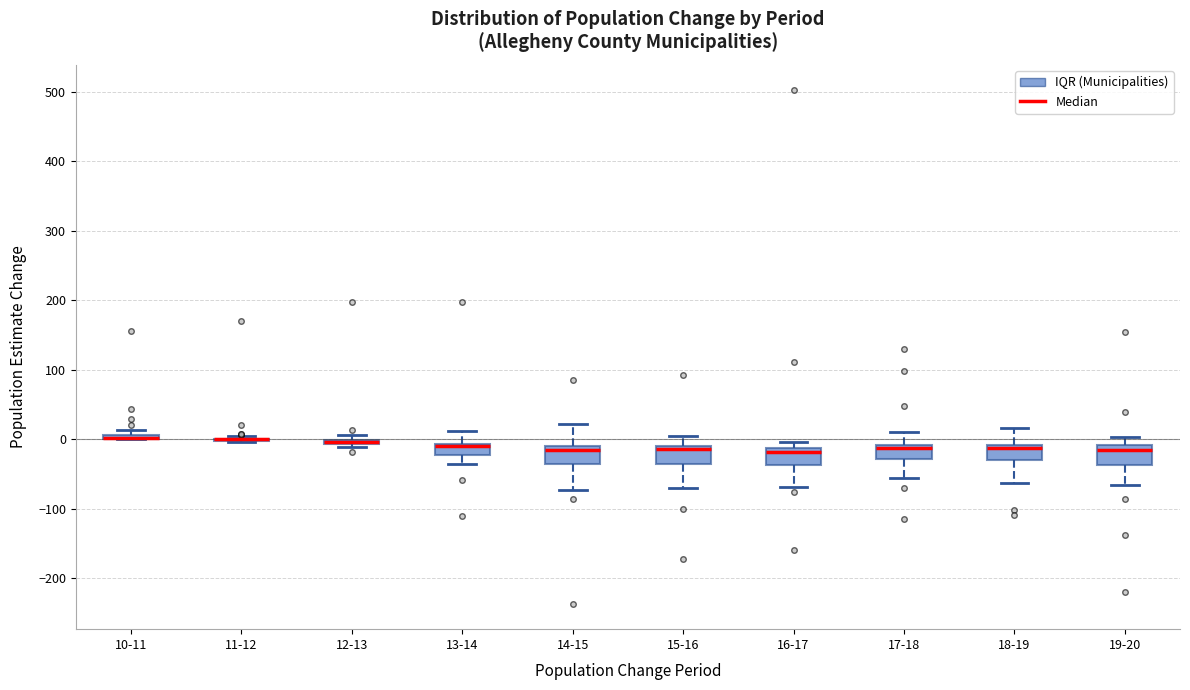

Where does the lower whisker of the box for 13-14 end on the y-axis? The values are not printed on the chart, so give them approximately, as read against the axis.

-40